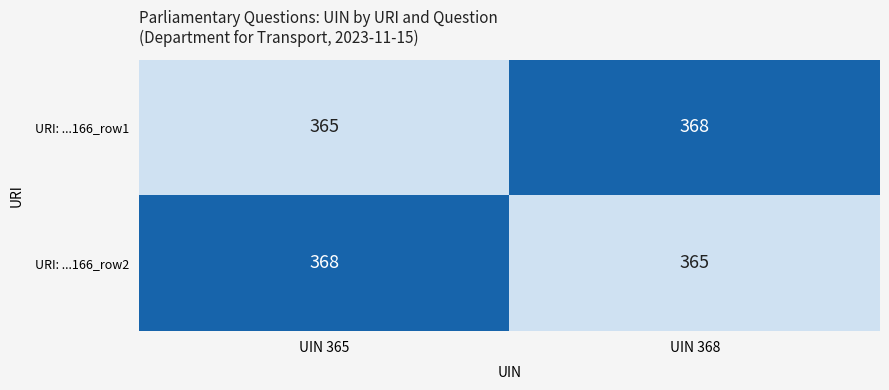

What is the total value across all series at UIN 368?

733